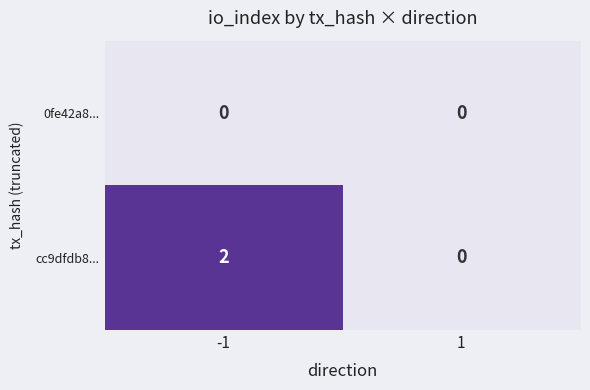

Which series has the largest total across all categories?

cc9dfdb8...